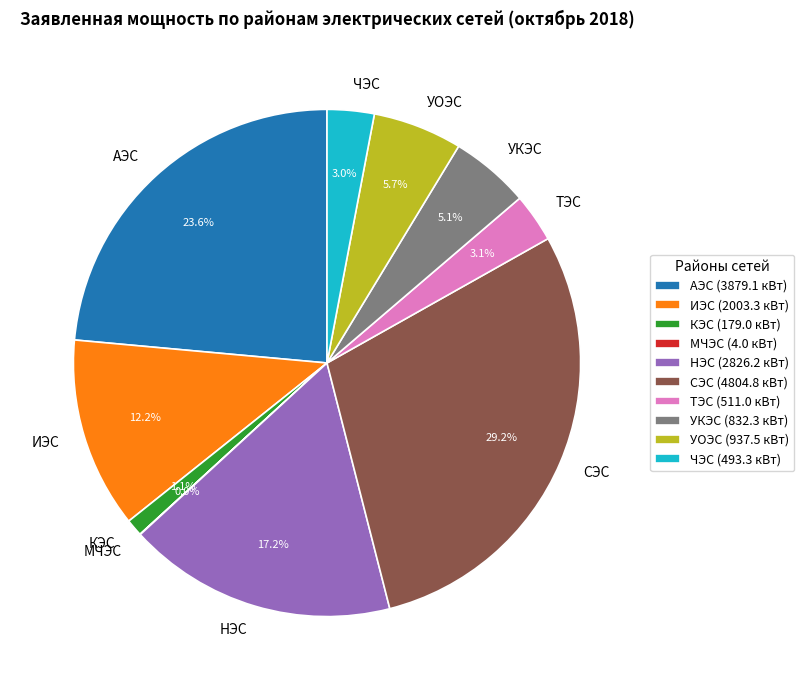

Which has a higher value, ЧЭС or СЭС?

СЭС